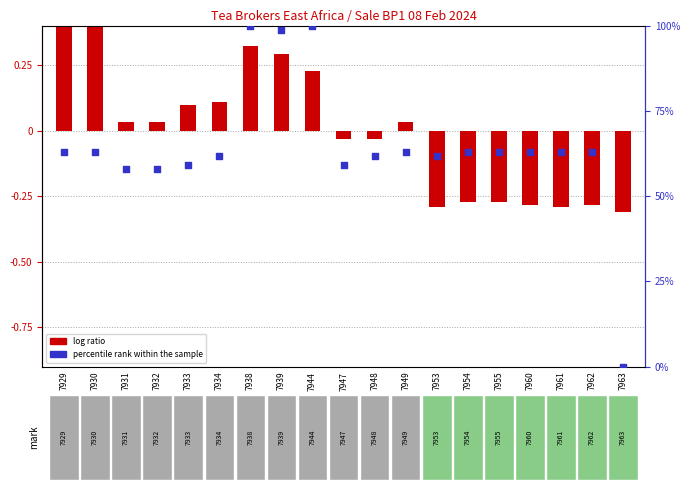

Which series has the widest spread of Y values?

percentile rank within the sample